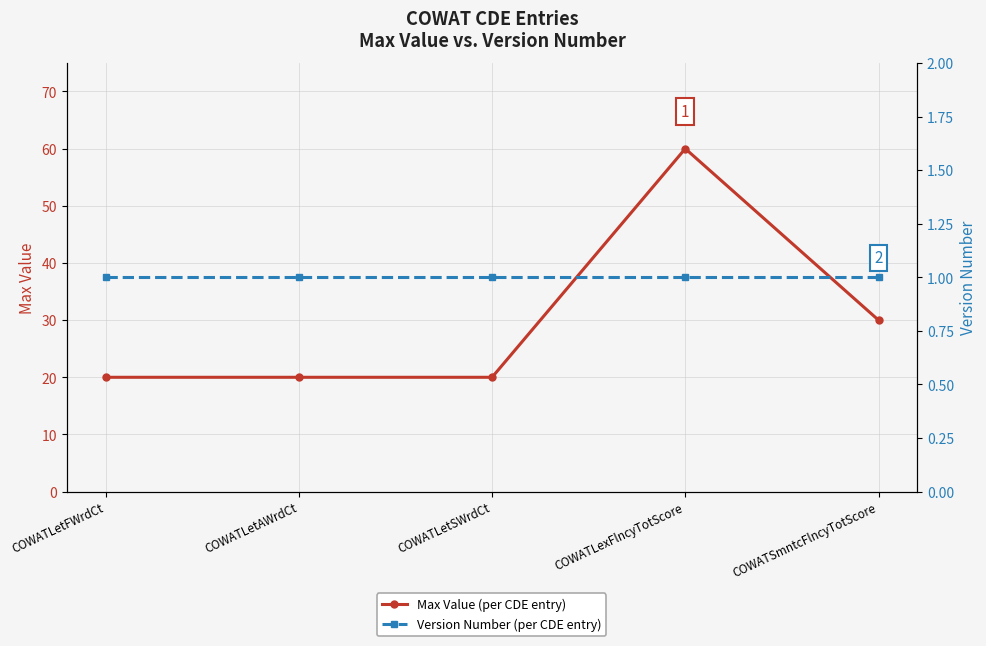

At which label does Version Number reach its minimum?

COWATLetFWrdCt